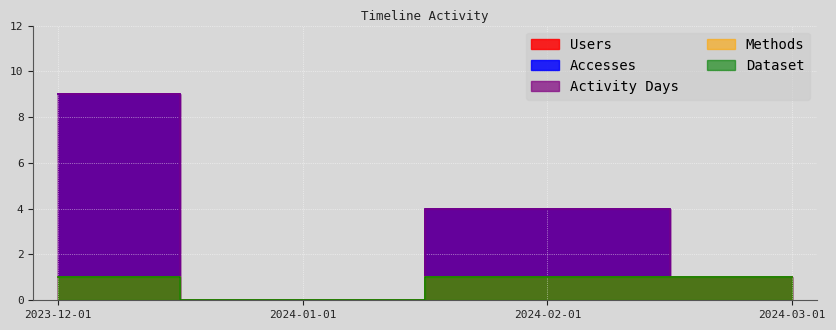

How many interior local valleys does the Users series have?

1